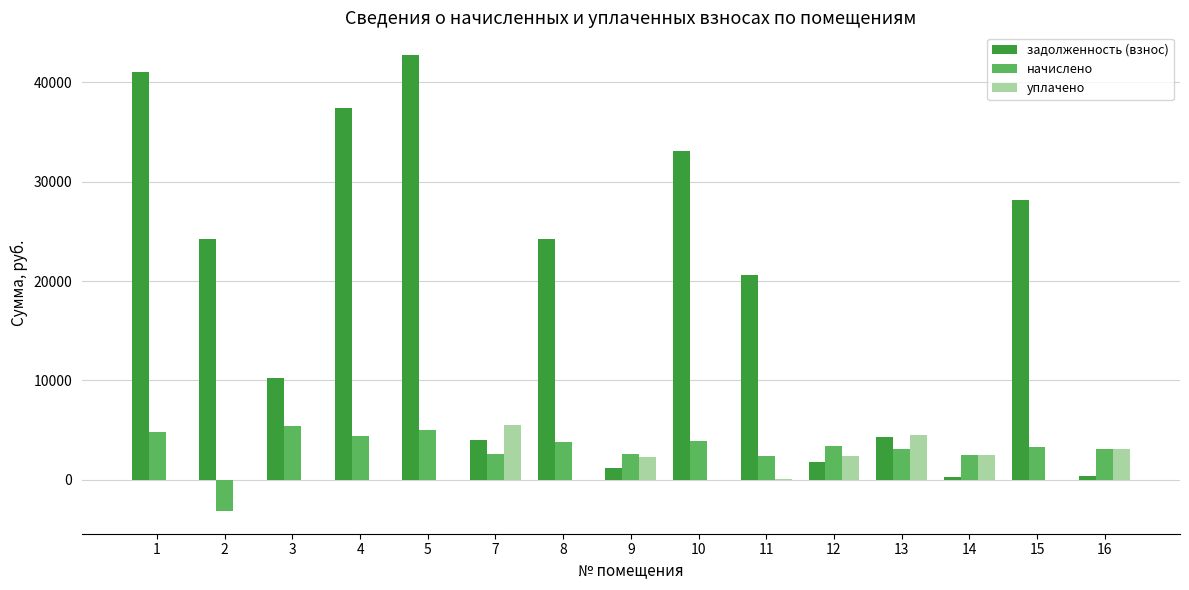

Is the value of задолженность (взнос) at 9 greater than the value of уплачено at 5?

Yes